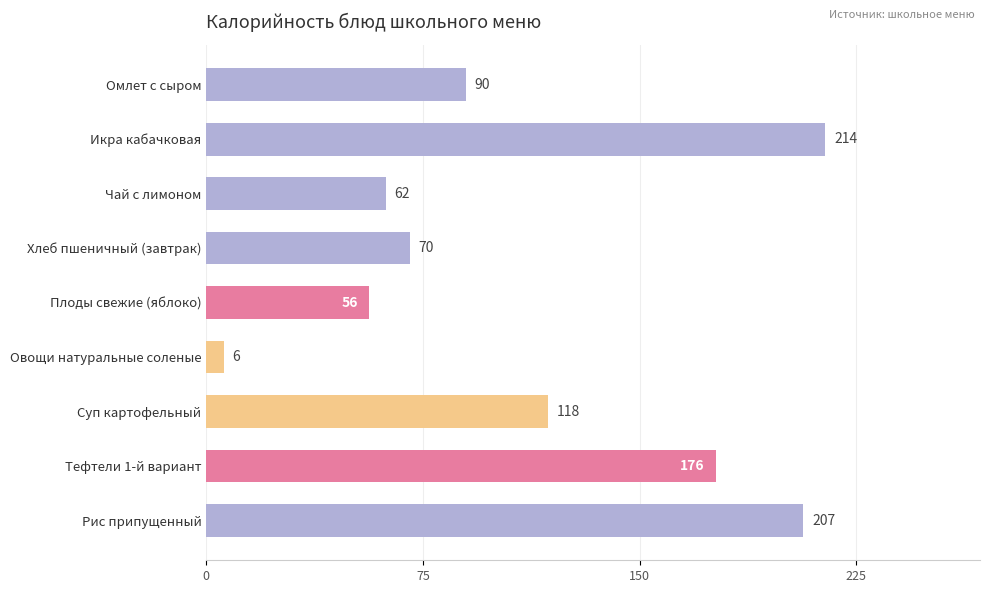

How many data points are above 89?

5